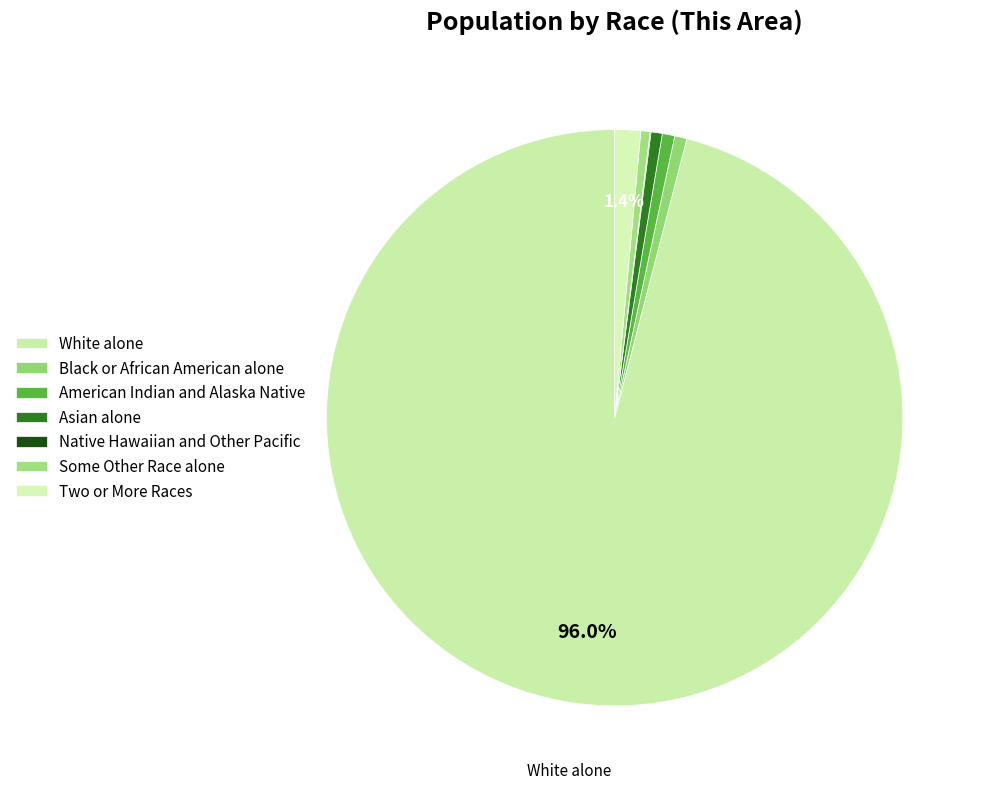

Rank the categories by value from lowest to highest.

Native Hawaiian and Other Pacific, Some Other Race alone, Asian alone, Black or African American alone, American Indian and Alaska Native, Two or More Races, White alone